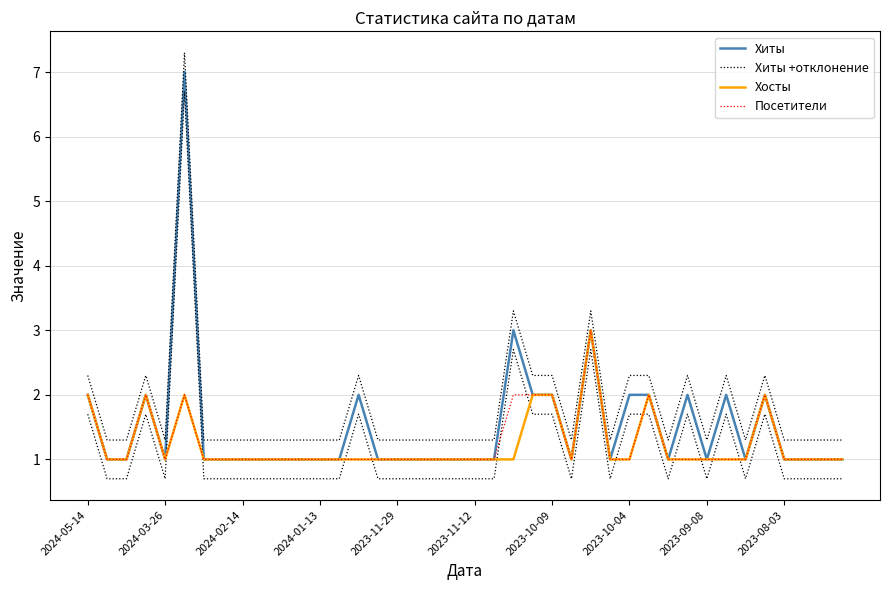

Is the value of Хосты at 22 greater than the value of Хиты +отклонение at 2024-05-14?

No